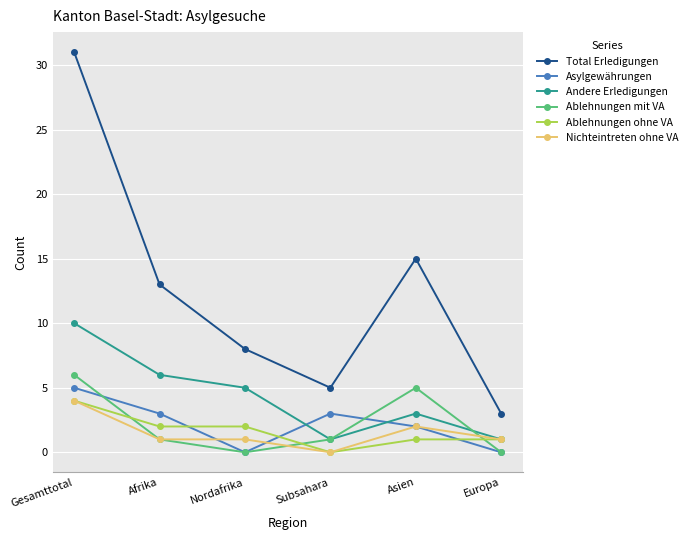

Where does the Asylgewährungen series first go above 3?

Gesamttotal